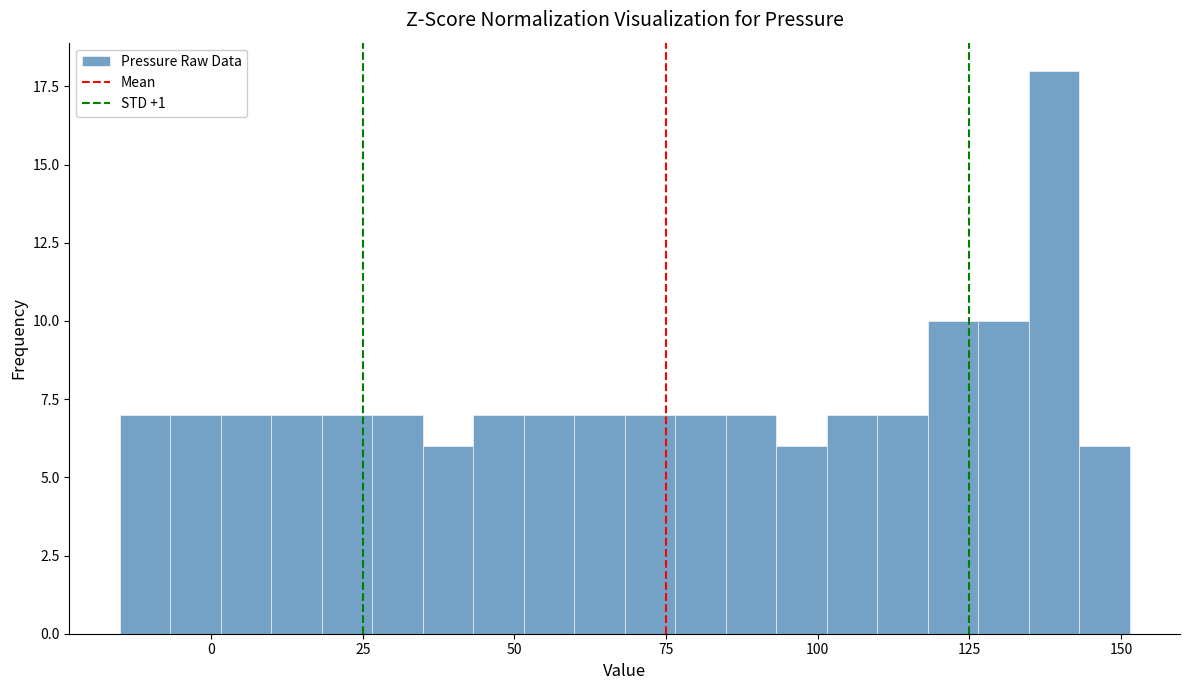

Read against the x-axis, roughly where is the centre of the tallest bar?

140